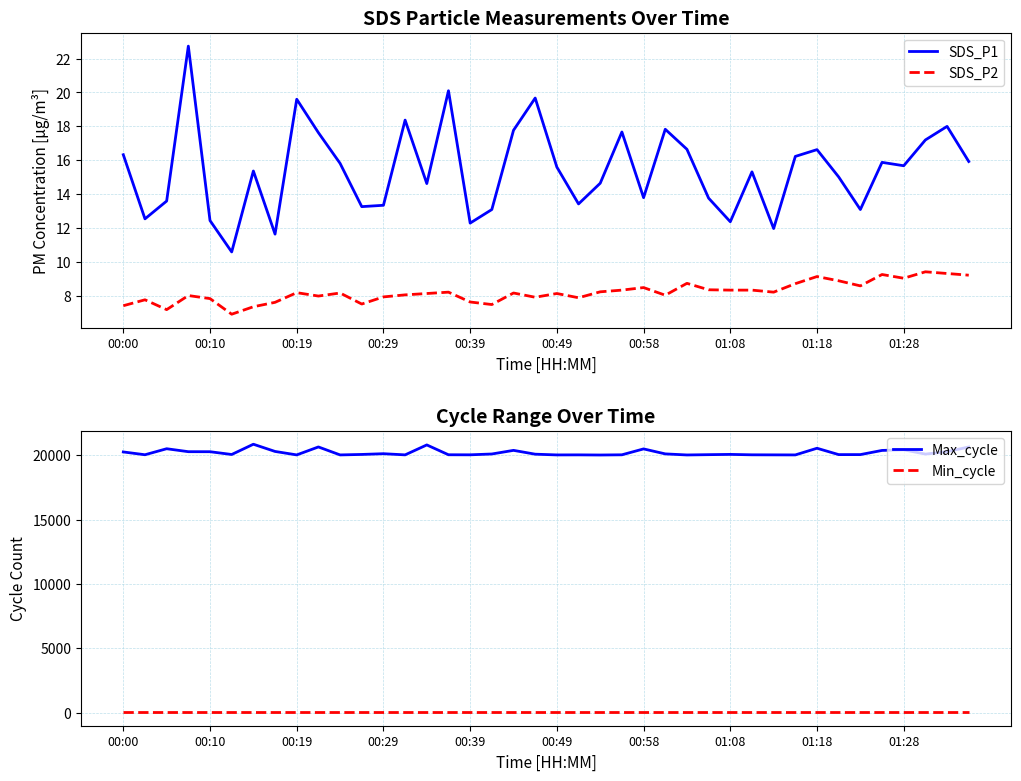

At how many categories does at least one series exceed 18621?

40